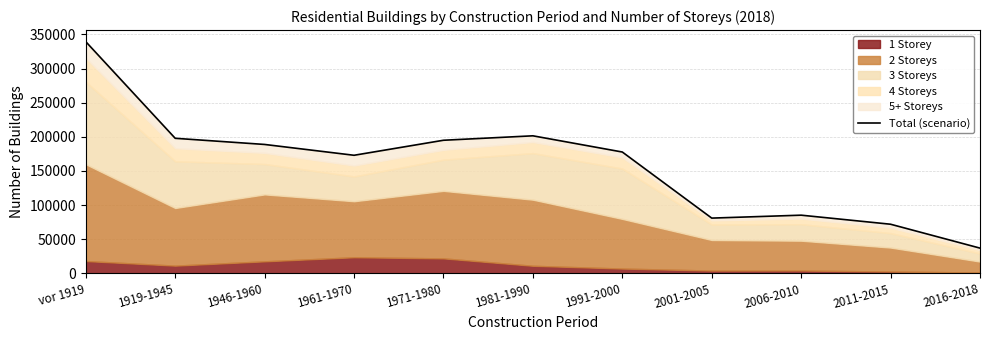

What is the label of the 5th point from the right?

1991-2000